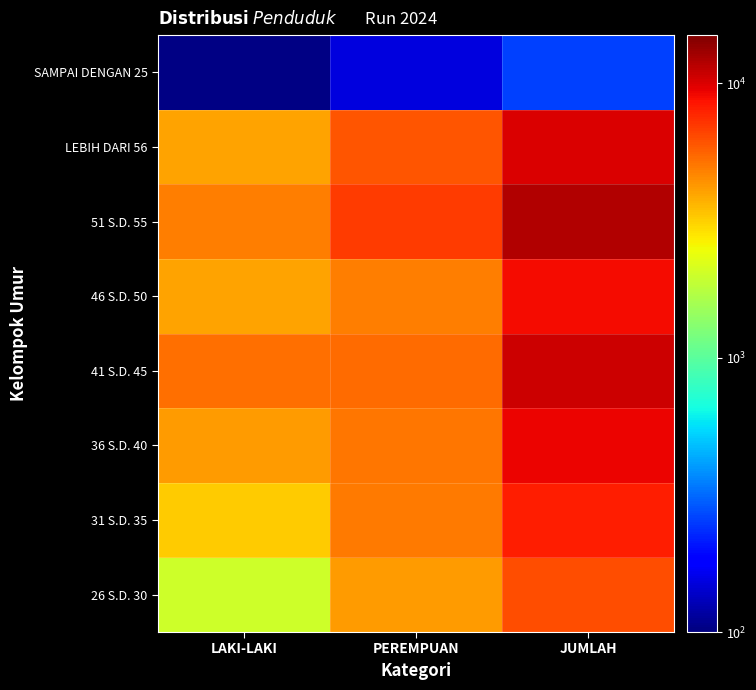

Which label corresponds to the largest value in the chart?

JUMLAH